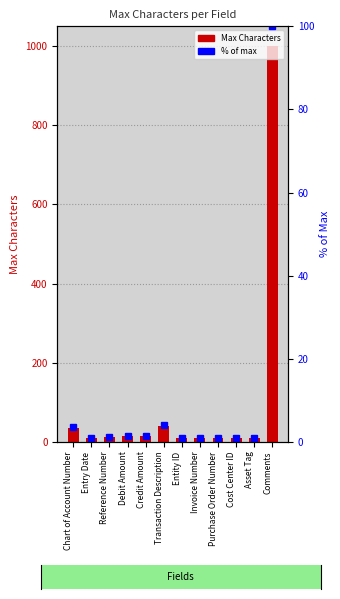

Reading right to left, extract all data points from this chart.

Max Characters: 1000.0	10.0	10.0	10.0	10.0	10.0	40.0	14.0	14.0	12.0	10.0	36.0
% of max: 100.0	1.0	1.0	1.0	1.0	1.0	4.0	1.4	1.4	1.2	1.0	3.6